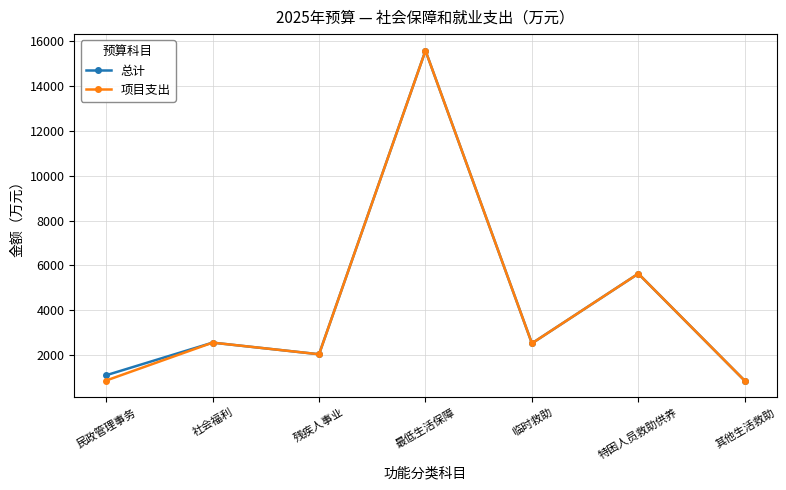

What is the label of the 6th point from the right?

社会福利